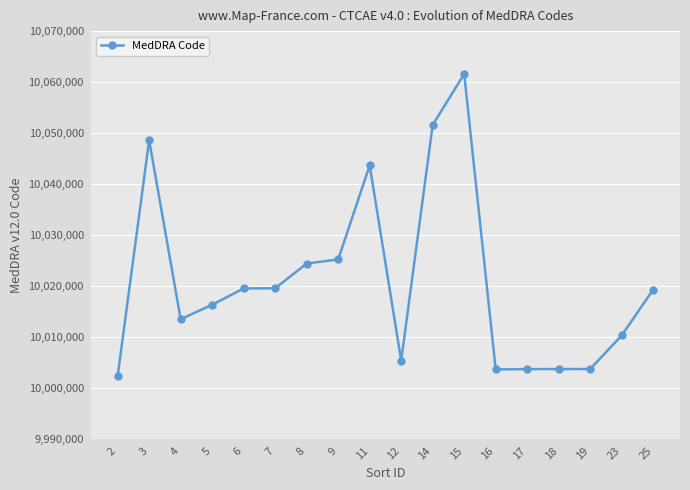

What is the ratio of the value at 23 to the value at 15?

1.0